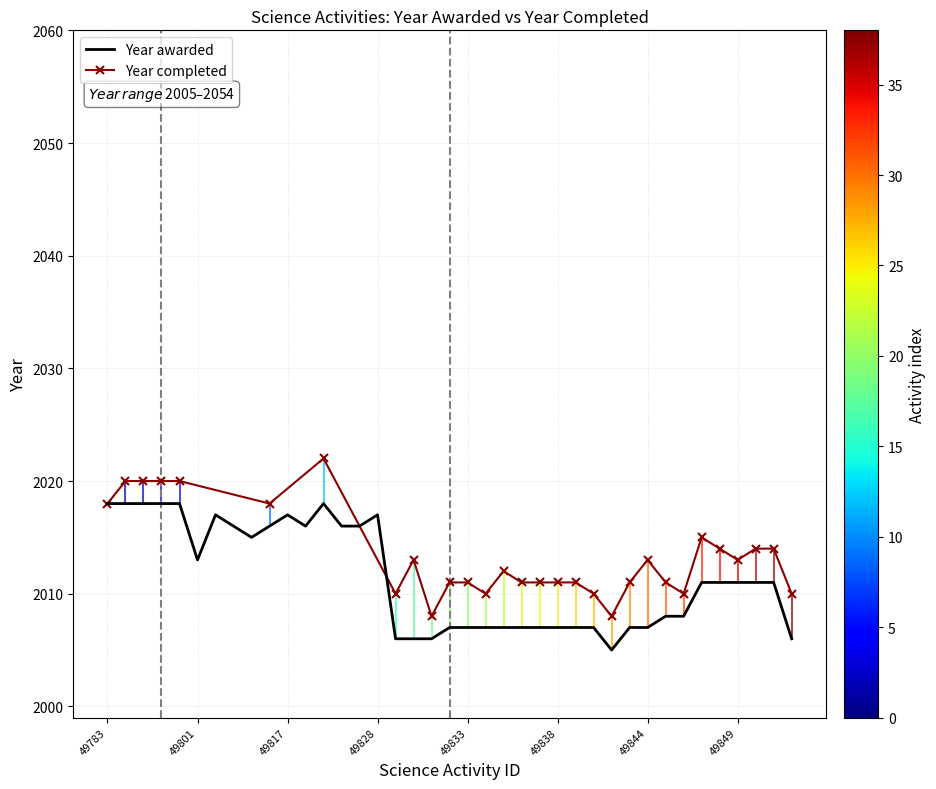

Is it true that the value at 49841 is 700?

False